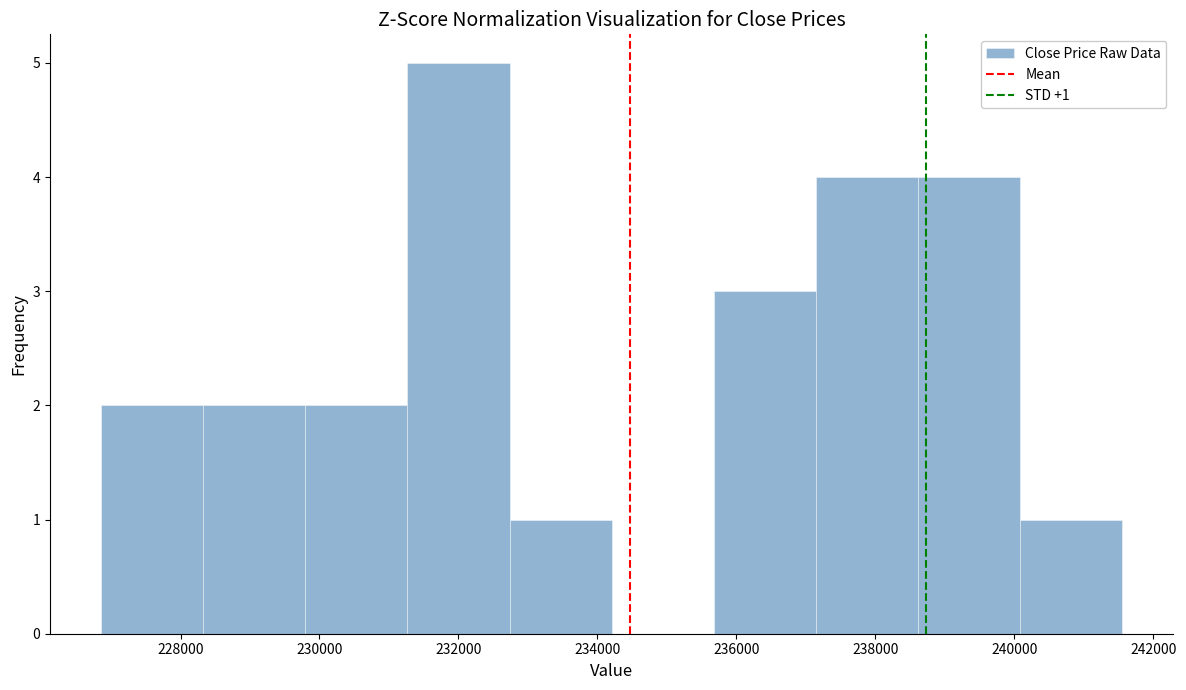

Which range on the x-axis has the tallest bar?

231200 to 232800